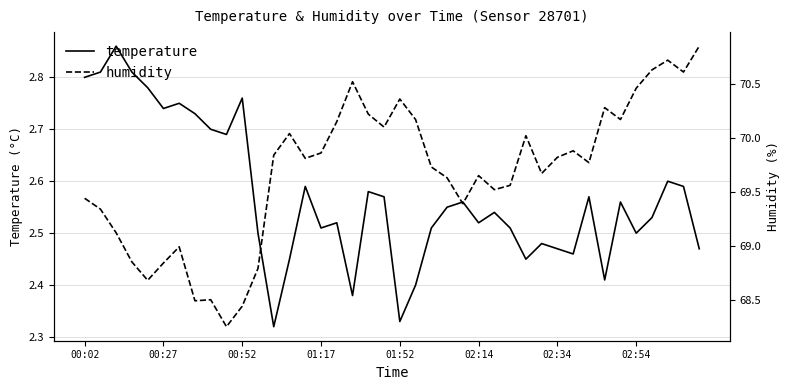

At which category does the chart reach its peak across all series?

39